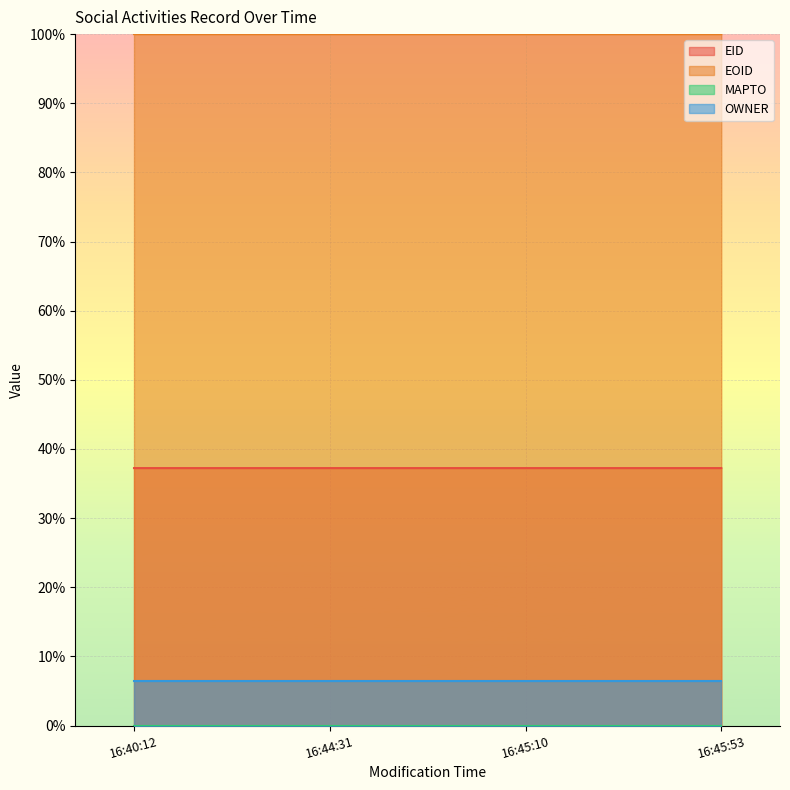

True or false: EID and EOID cross at least once.

False